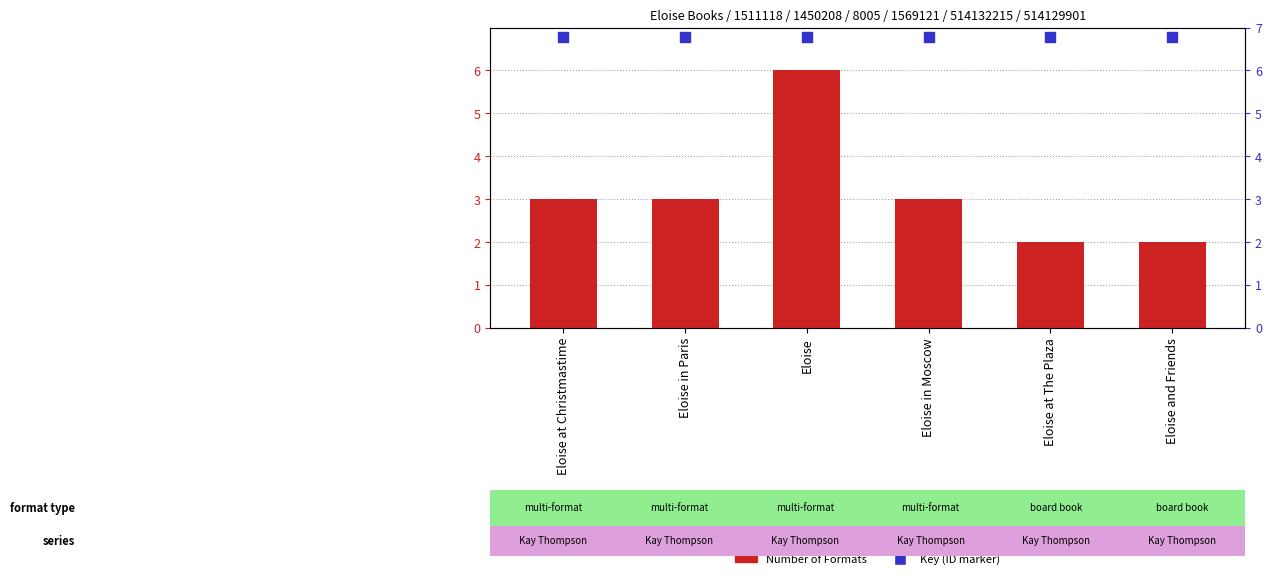

At how many categories does at least one series exceed 3?

6